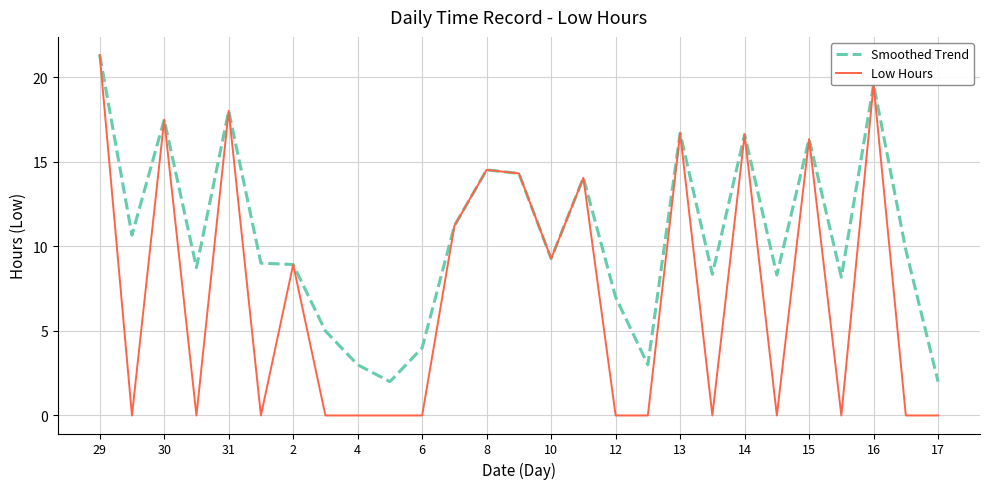

What is the maximum value for Smoothed Trend?

21.3